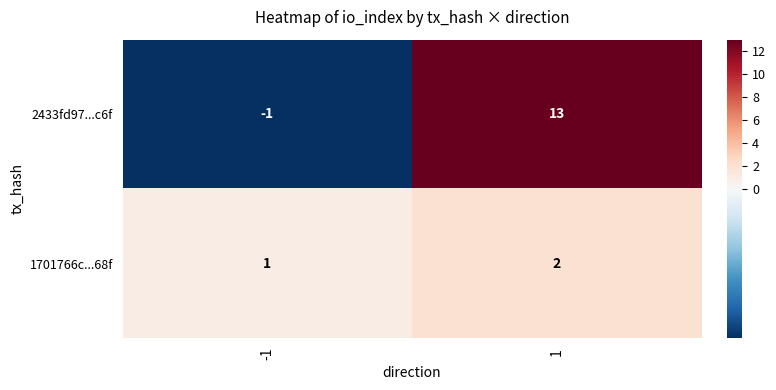

Is it true that 1701766c...68f equals 3 at 1?

False